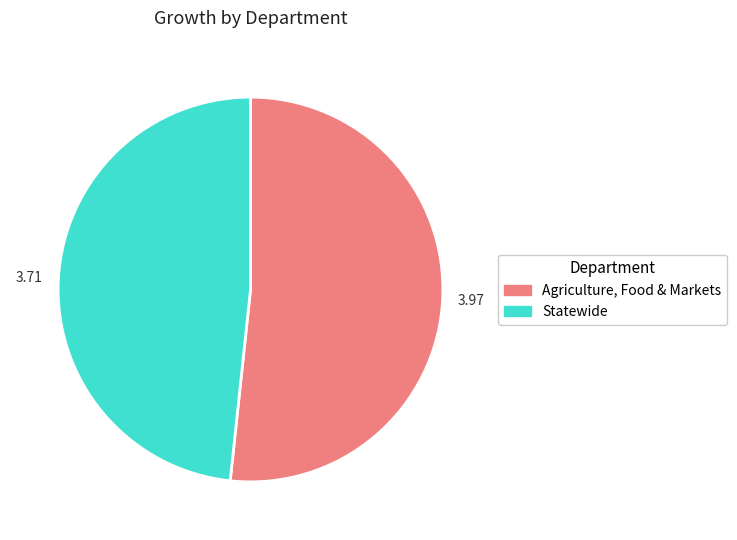

Combined, do Statewide and Agriculture, Food & Markets account for over 50%?

Yes